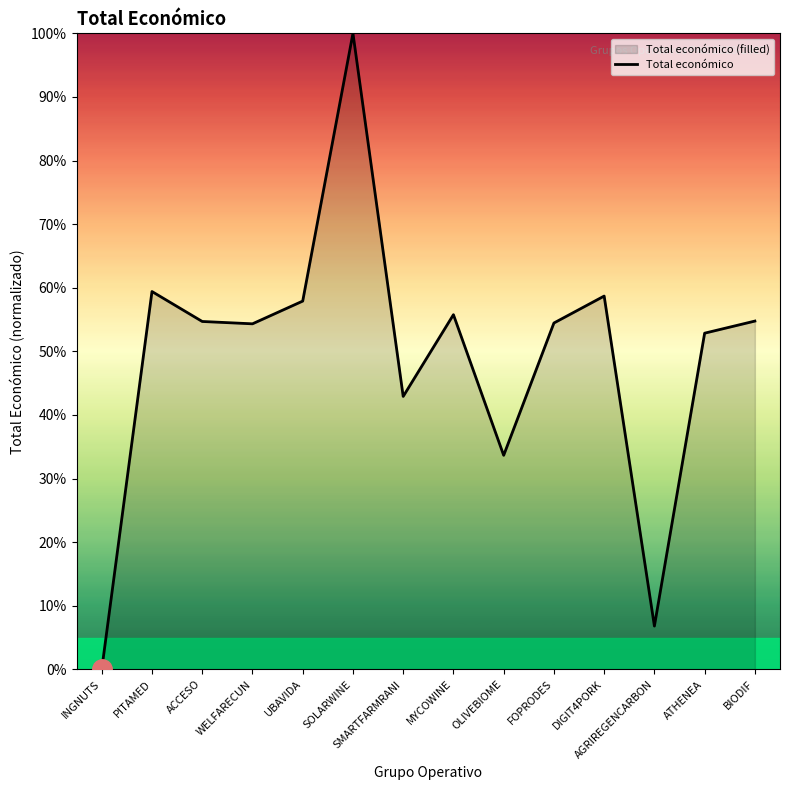

Read the value at PITAMED.

59.4